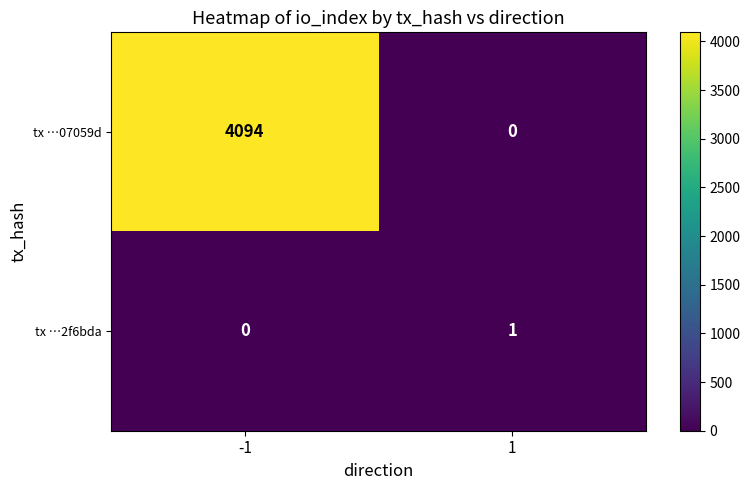

Rank the series by their maximum value, from highest to lowest.

tx …07059d, tx …2f6bda